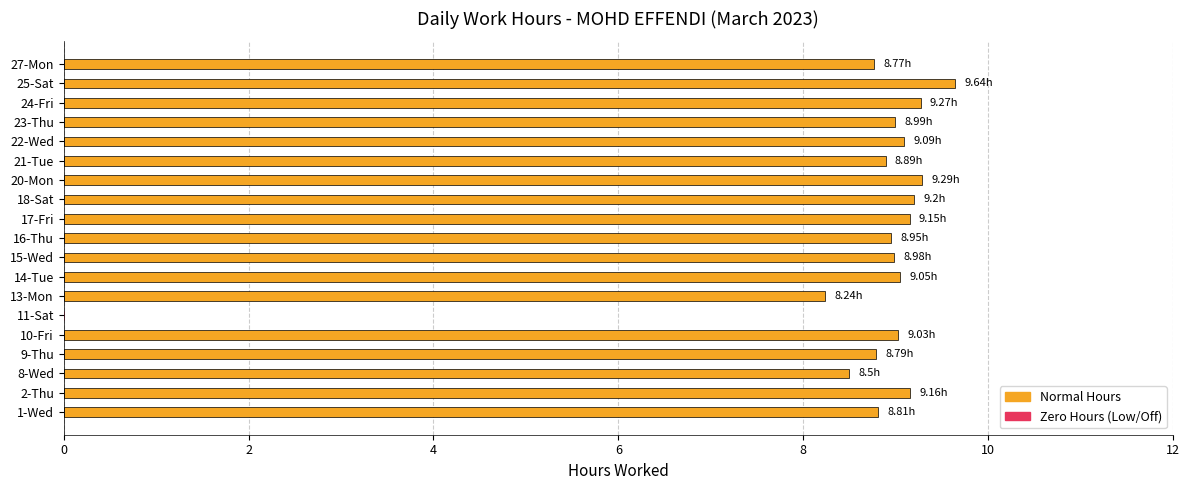

Between 11-Sat and 23-Thu, which is larger?

23-Thu